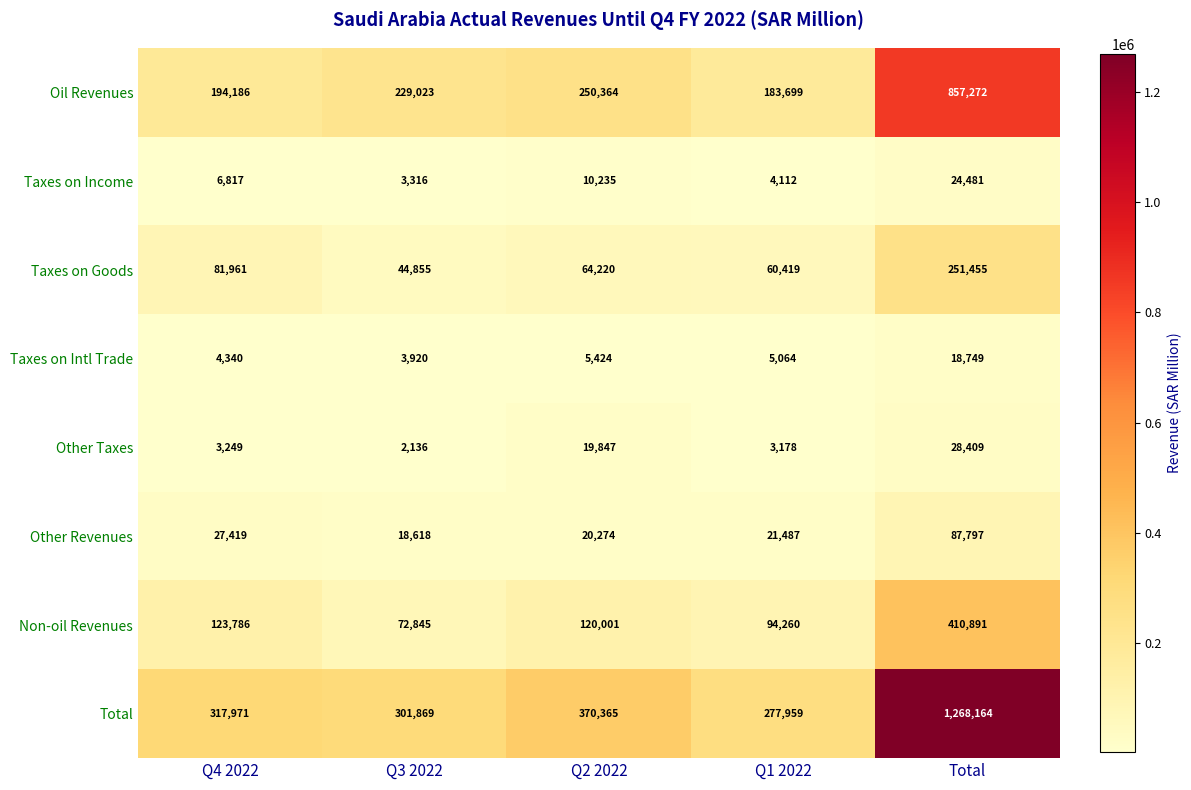

What is the sum of all Other Revenues values?

175595